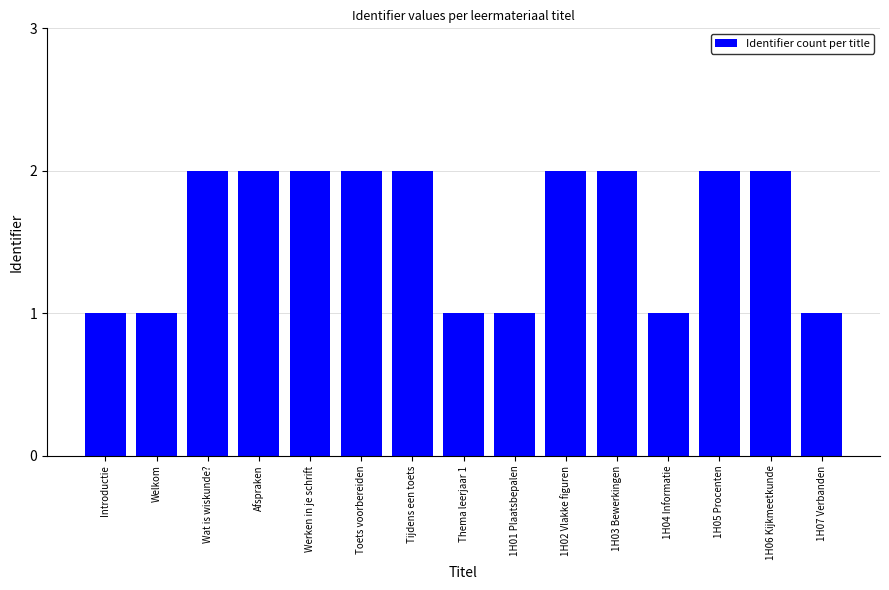

The value at Toets voorbereiden is 3. True or false?

False